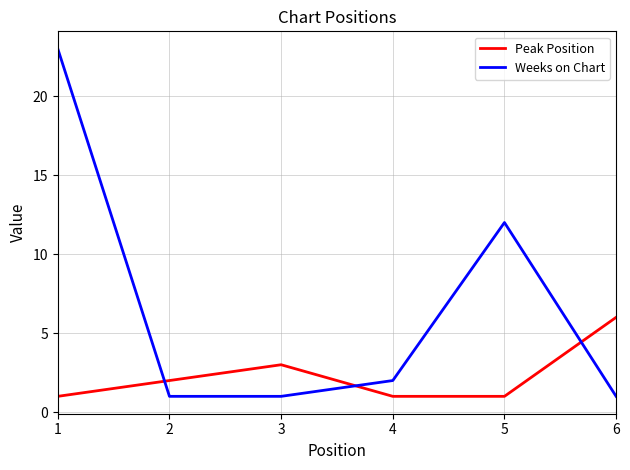

Is it true that Weeks on Chart equals 1 at 2?

True